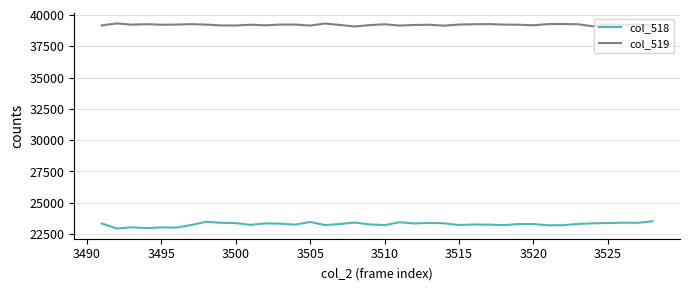

Which series has the largest total across all categories?

col_519